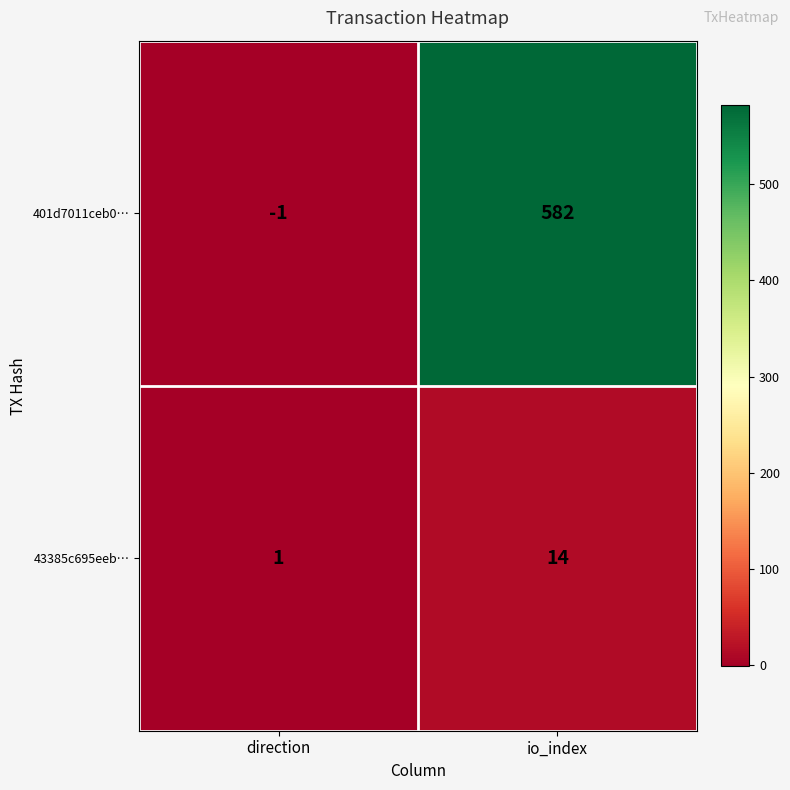

At io_index, list the series in order from smallest to largest.

43385c695eeb…, 401d7011ceb0…